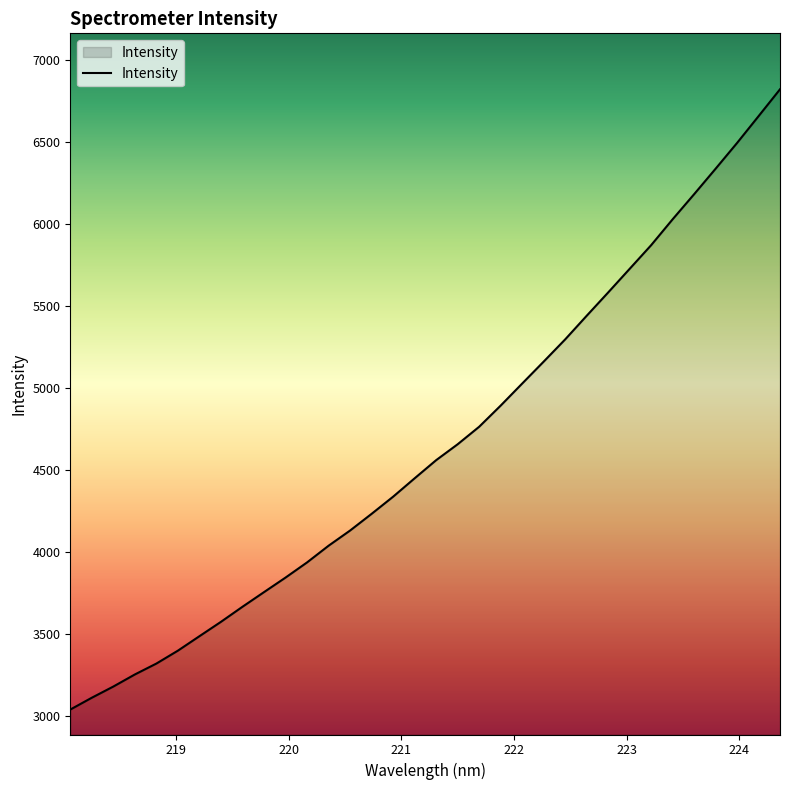

What is the greatest value displayed?

6823.1